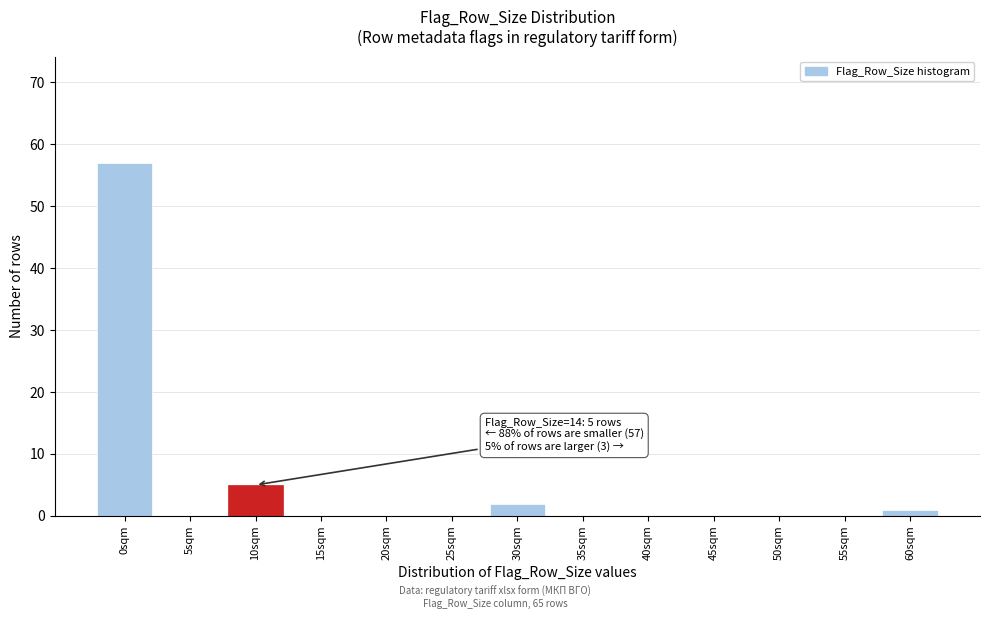

Reading right to left, transcribe all the data shown in this chart.

60sqm=1	55sqm=0	50sqm=0	45sqm=0	40sqm=0	35sqm=0	30sqm=2	25sqm=0	20sqm=0	15sqm=0	10sqm=5	5sqm=0	0sqm=57